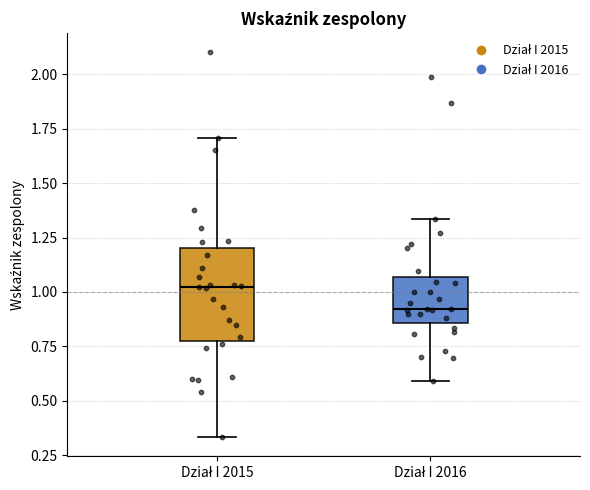

Which box's median line is the lowest?

Dział I 2016